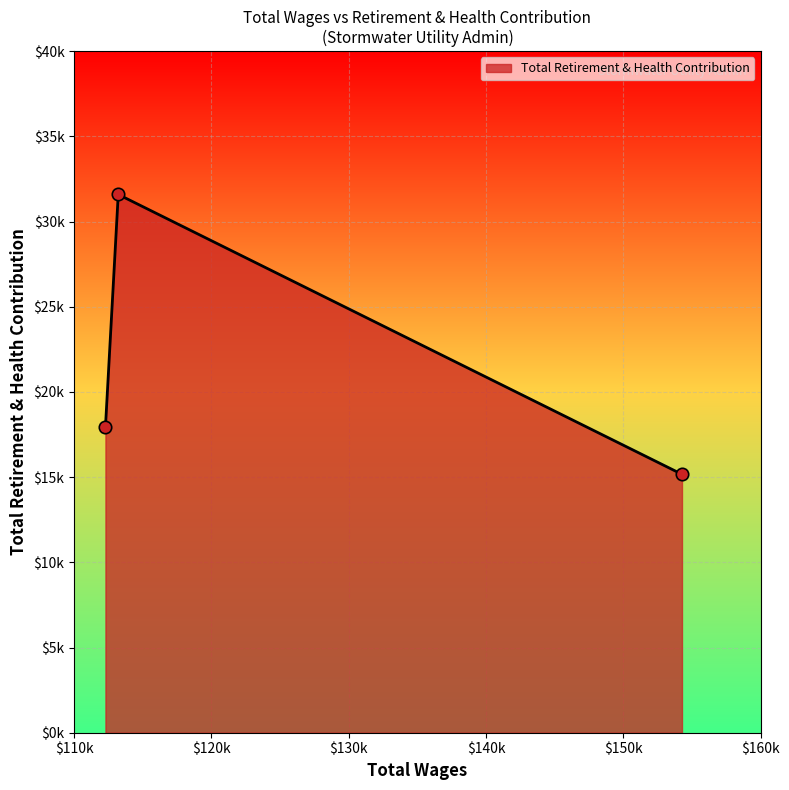

Does the chart have visible grid lines?

Yes